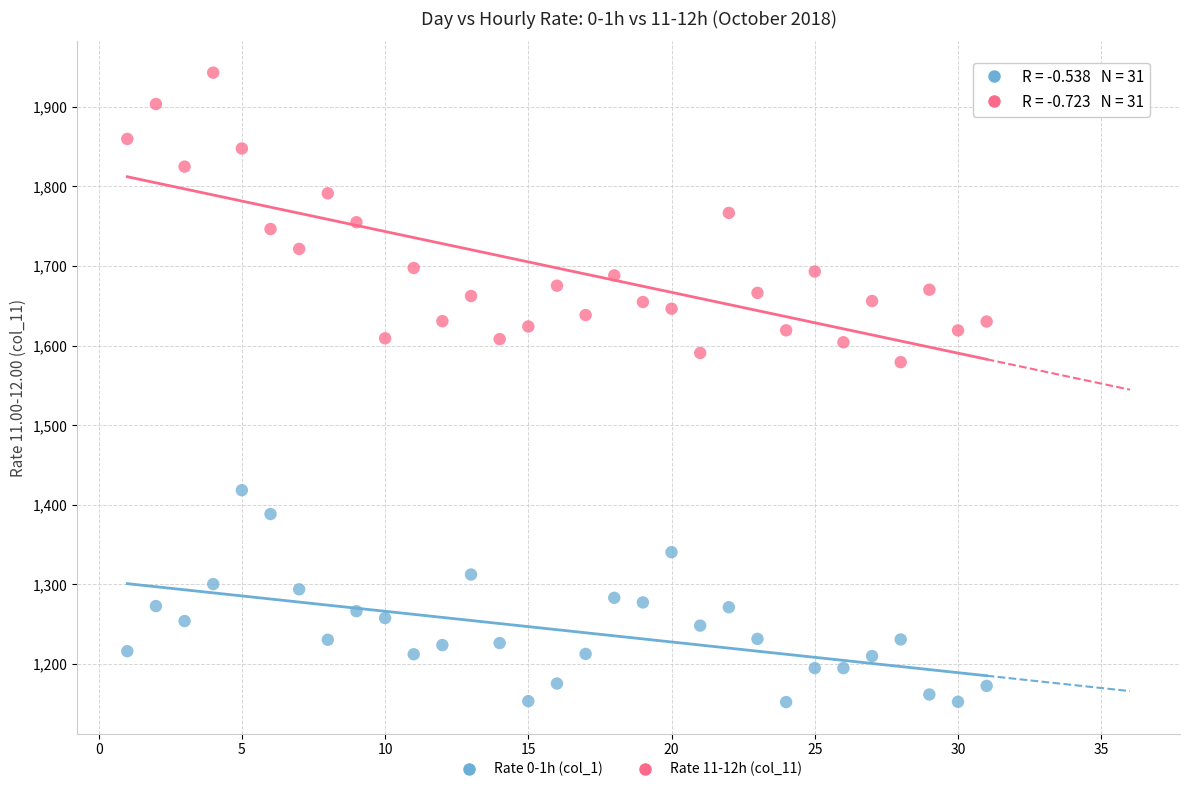

Which series contains the lowest Y value?

Rate 0-1h (col_1)